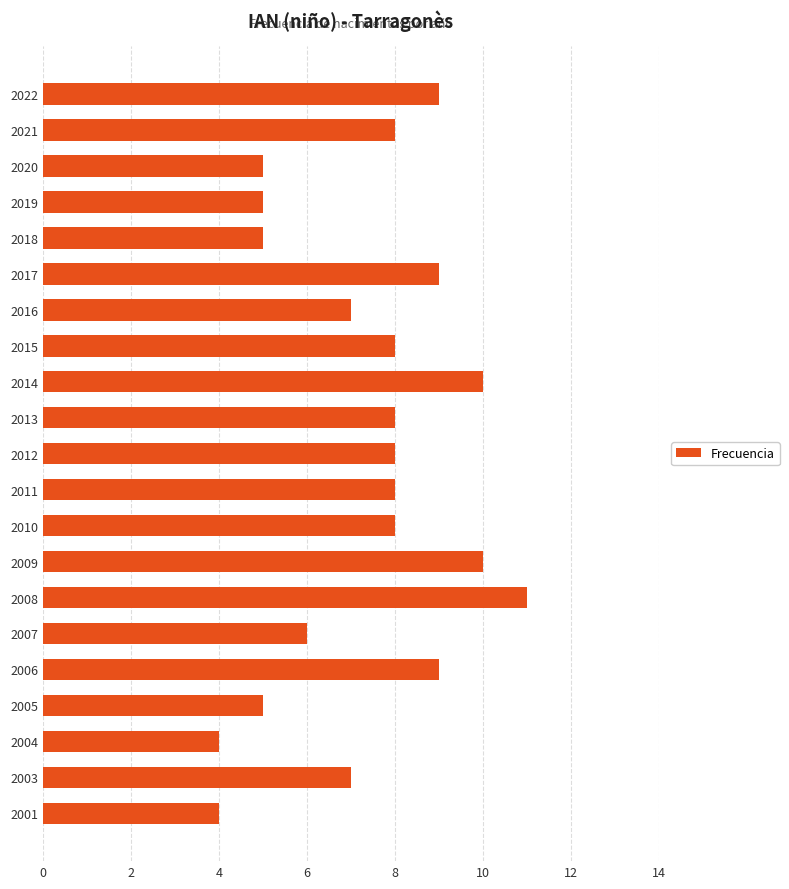

Which label corresponds to the largest value in the chart?

2008